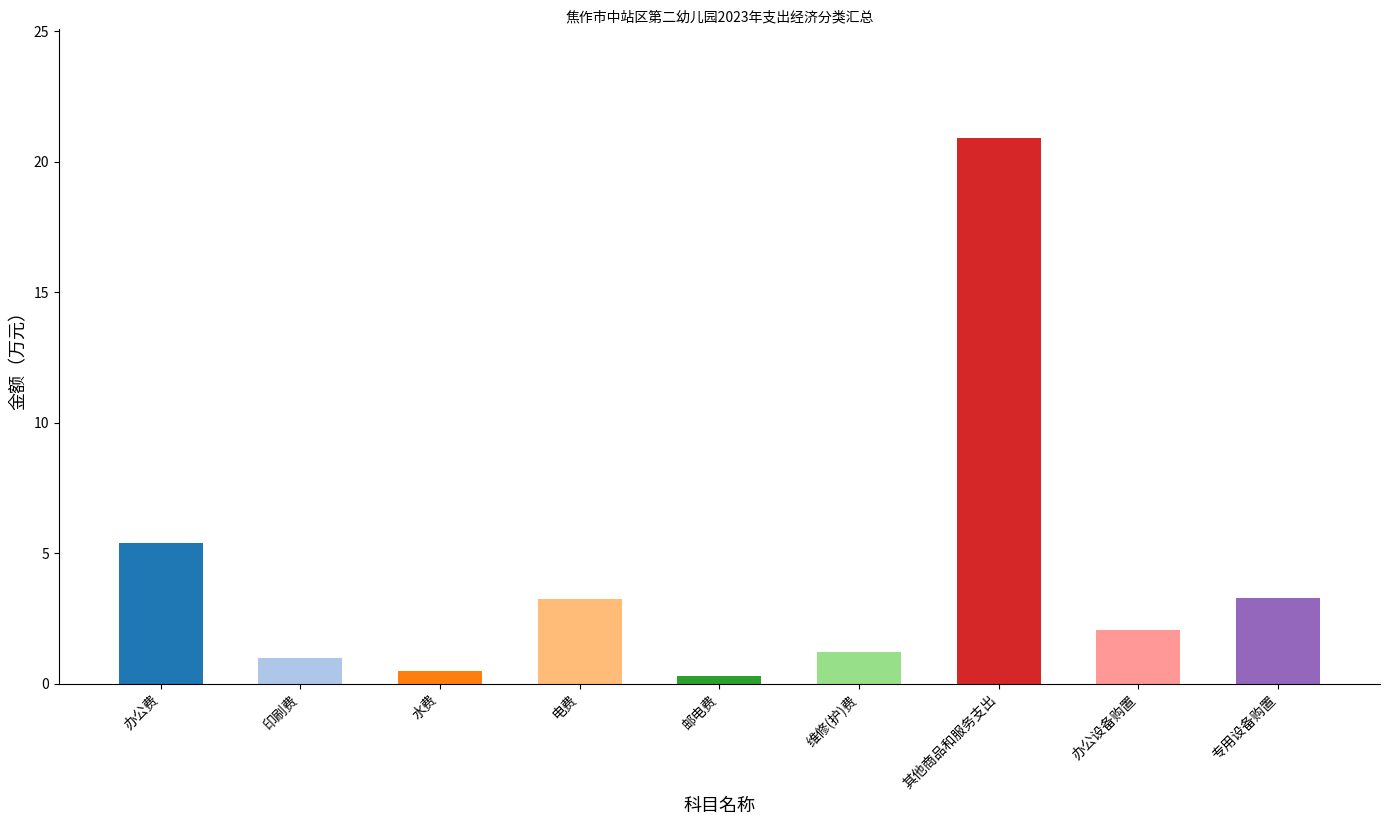

Which label corresponds to the smallest value in the chart?

邮电费